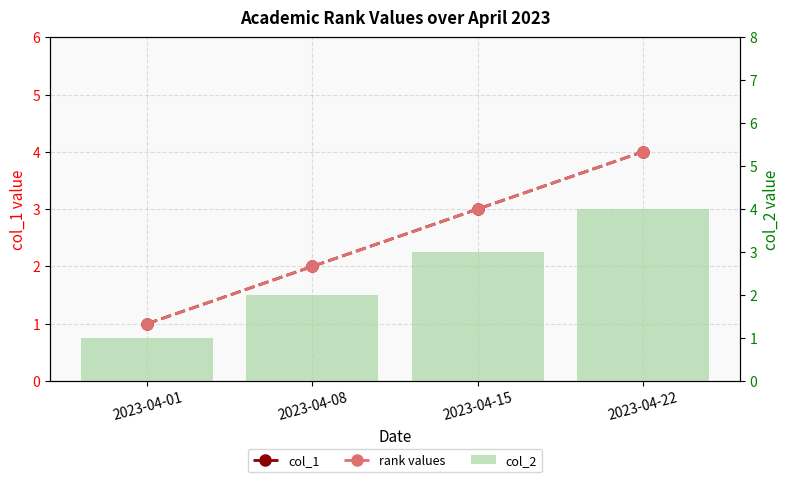

What is the minimum value for col_1?

1